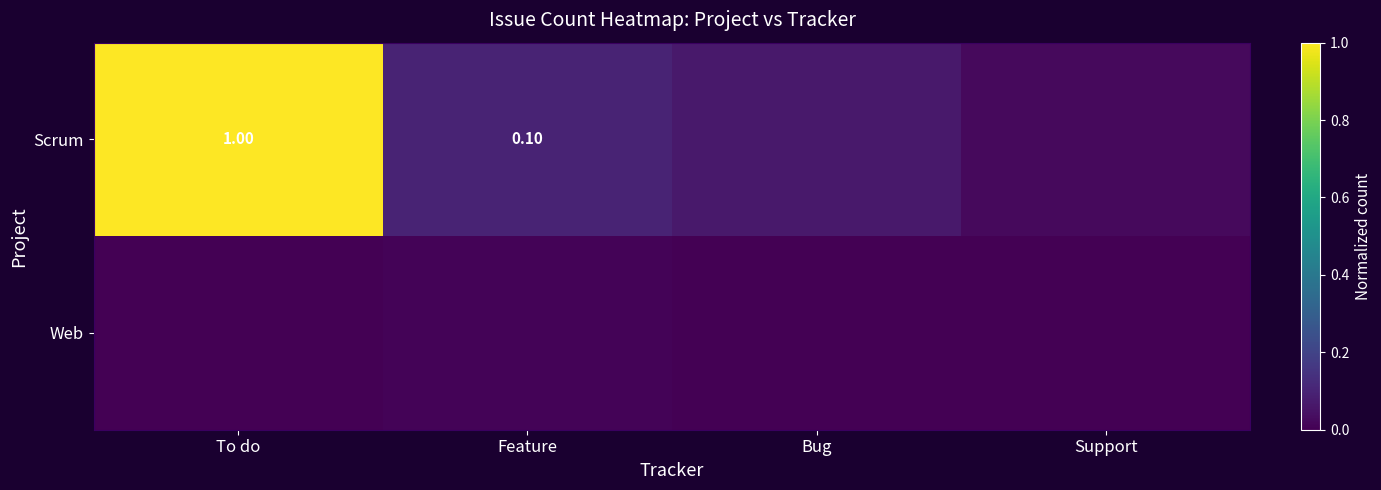

Which category has the highest value across all series?

To do